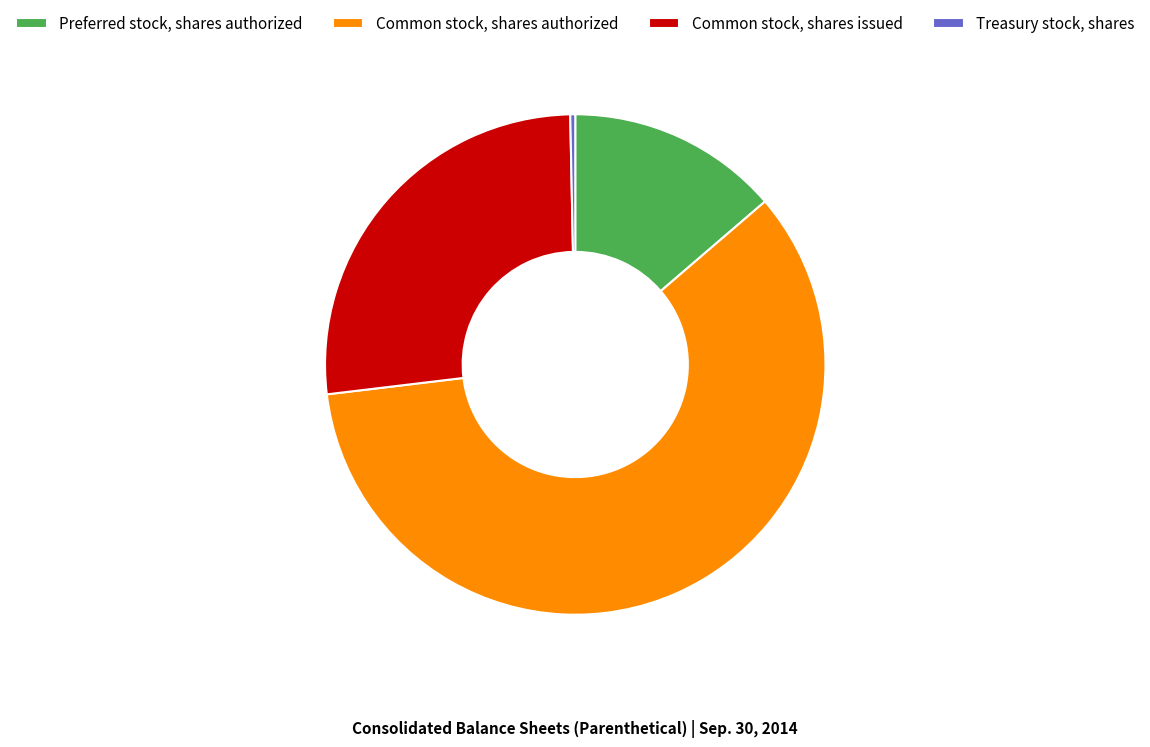

How many slices are in this pie chart?

4